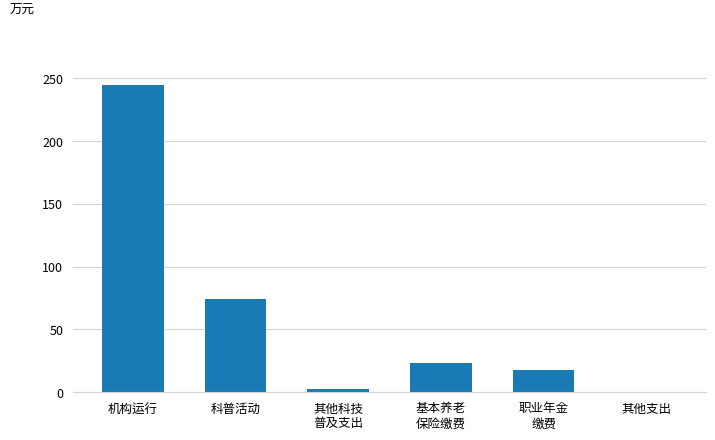

The chart shows a value of 23.2 at 基本养老
保险缴费. True or false?

True